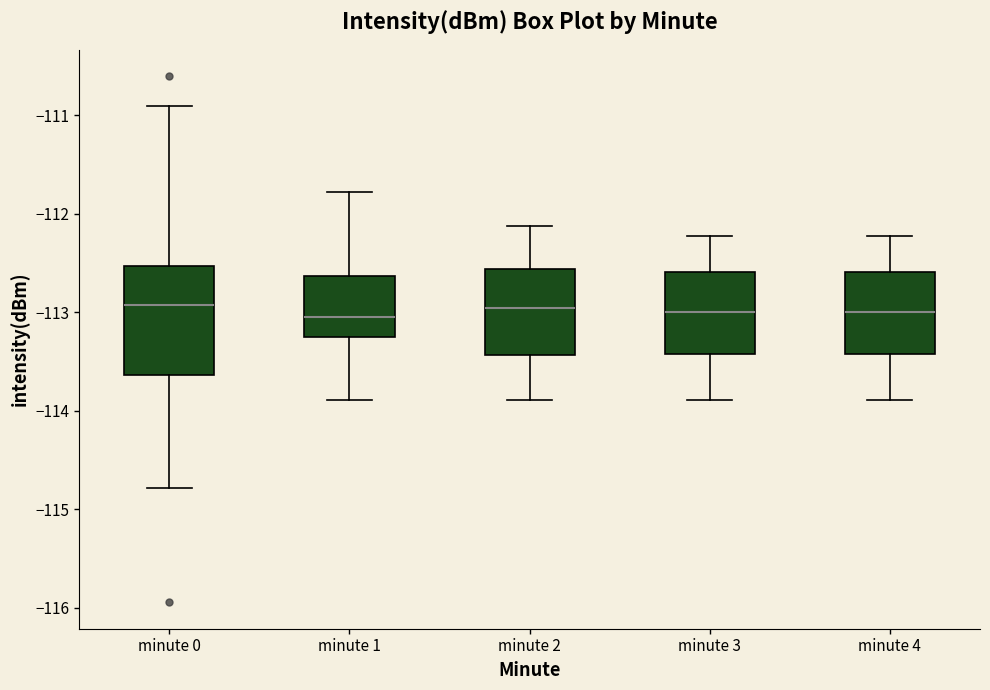

Reading left to right, transcribe this box plot: for each box, give where its median line is, the range the box spans, and where its two whiskers end, as read against the y-axis. The values are not printed on the chart, so give them approximately, as read against the axis.

minute 0: median -112.9, box -113.6 to -112.5, whiskers -114.8 to -110.9
minute 1: median -113.1, box -113.3 to -112.6, whiskers -113.9 to -111.8
minute 2: median -113.0, box -113.4 to -112.6, whiskers -113.9 to -112.1
minute 3: median -113.0, box -113.4 to -112.6, whiskers -113.9 to -112.2
minute 4: median -113.0, box -113.4 to -112.6, whiskers -113.9 to -112.2